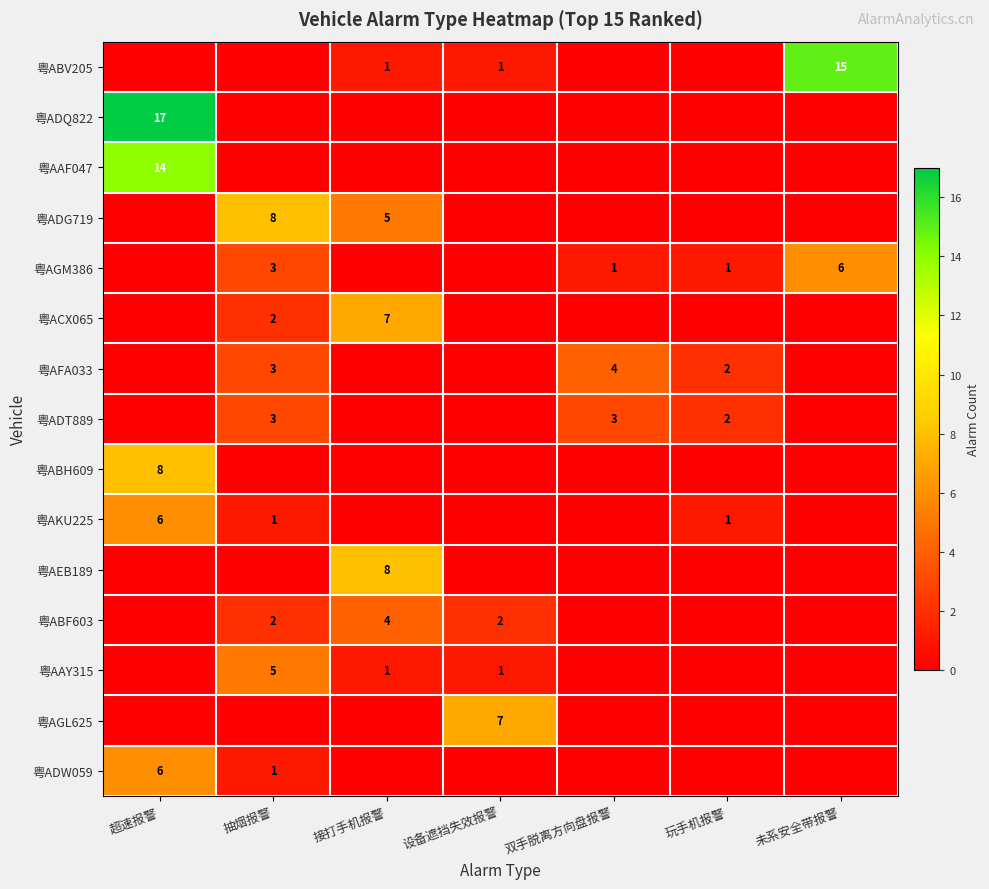

Is it true that 粤ADG719 equals 8 at 抽烟报警?

True